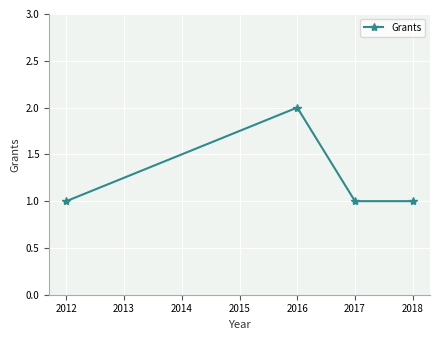

What is the change in value from 2012 to 2016?

+1